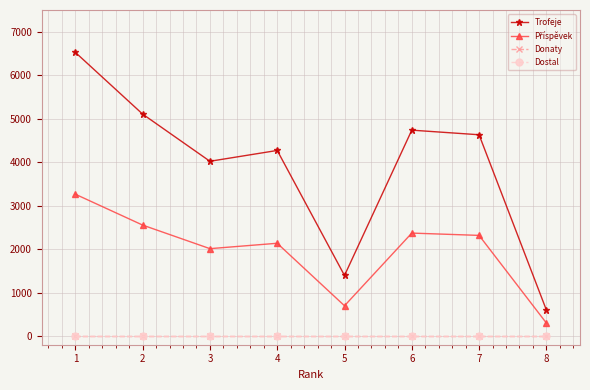

Is this an area chart (filled region under the line)?

No